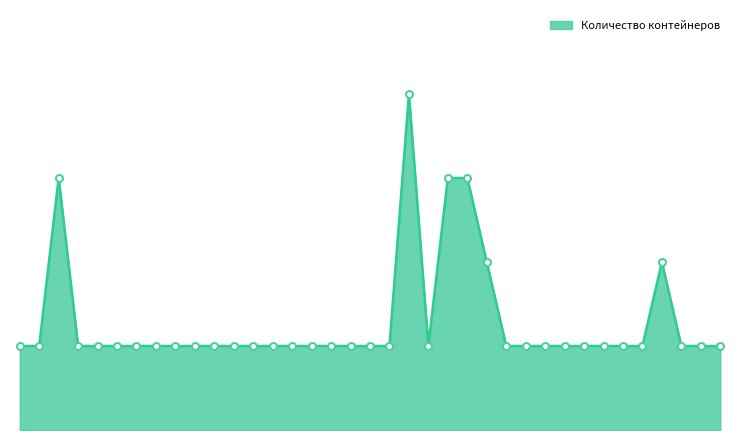

Rank the categories by value from lowest to highest.

1, 2, 4, 5, 6, 7, 8, 9, 10, 11, 12, 13, 14, 15, 16, 17, 18, 19, 20, 22, 26, 27, 28, 29, 30, 31, 32, 33, 35, 36, 37, 25, 34, 3, 23, 24, 21